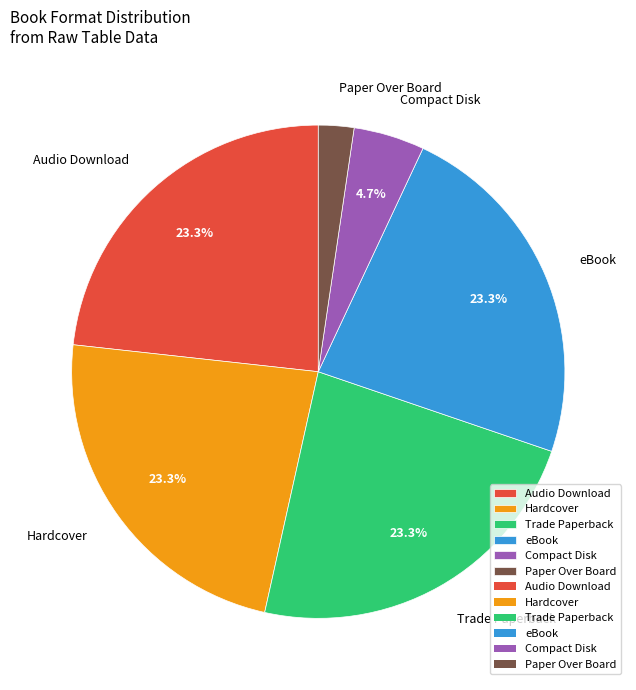

How many segments does this pie chart have?

6